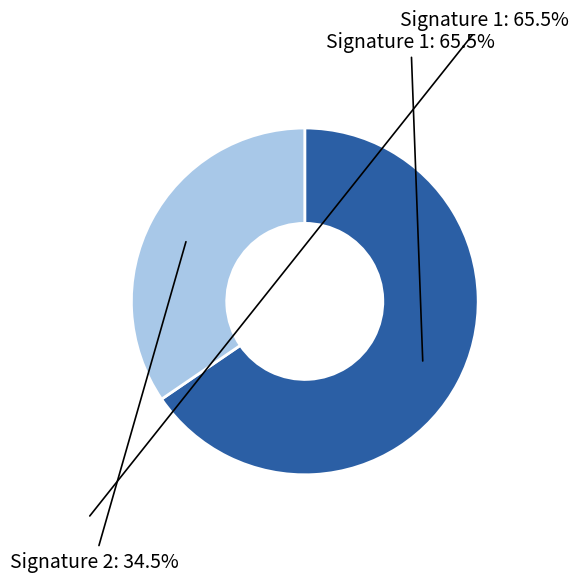

Is there any slice that represents more than half of the pie?

Yes